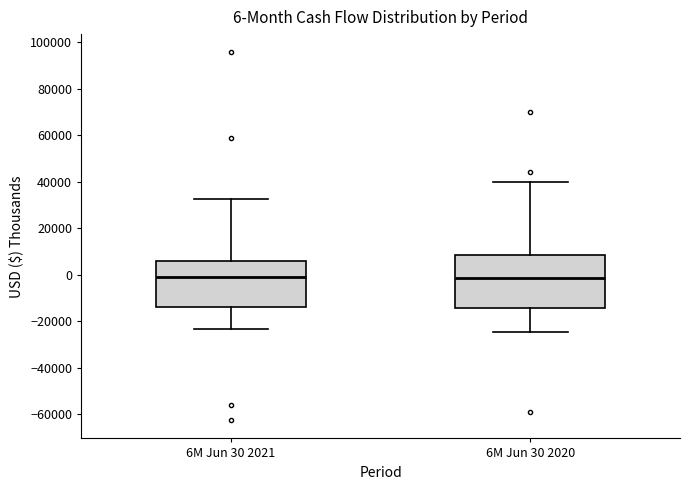

Comparing the boxes themselves (not the whiskers), which one is the tallest?

6M Jun 30 2020